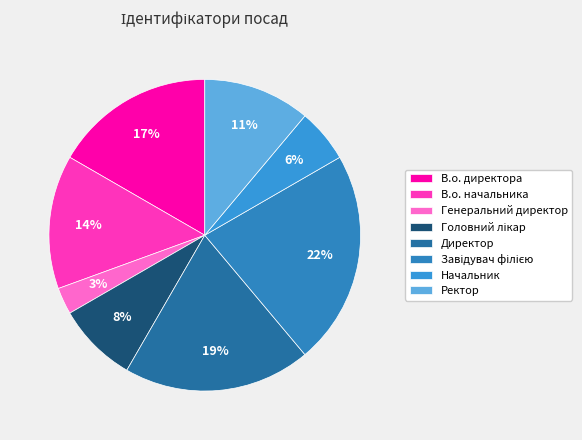

Does В.о. начальника represent more than half of the total?

No